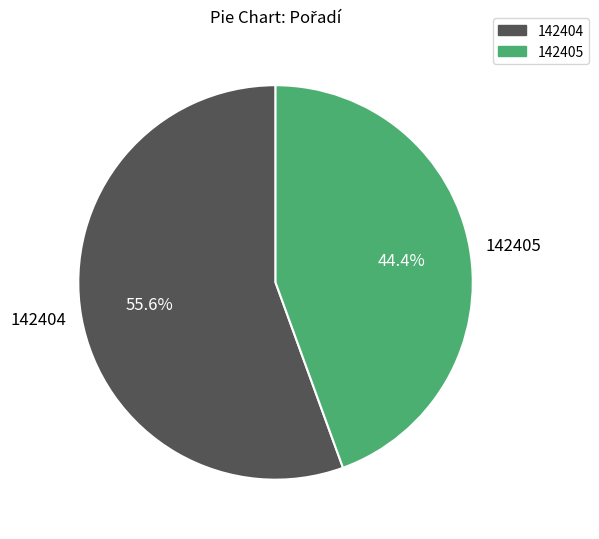

To the nearest percent, what portion does 142404 represent?

56%